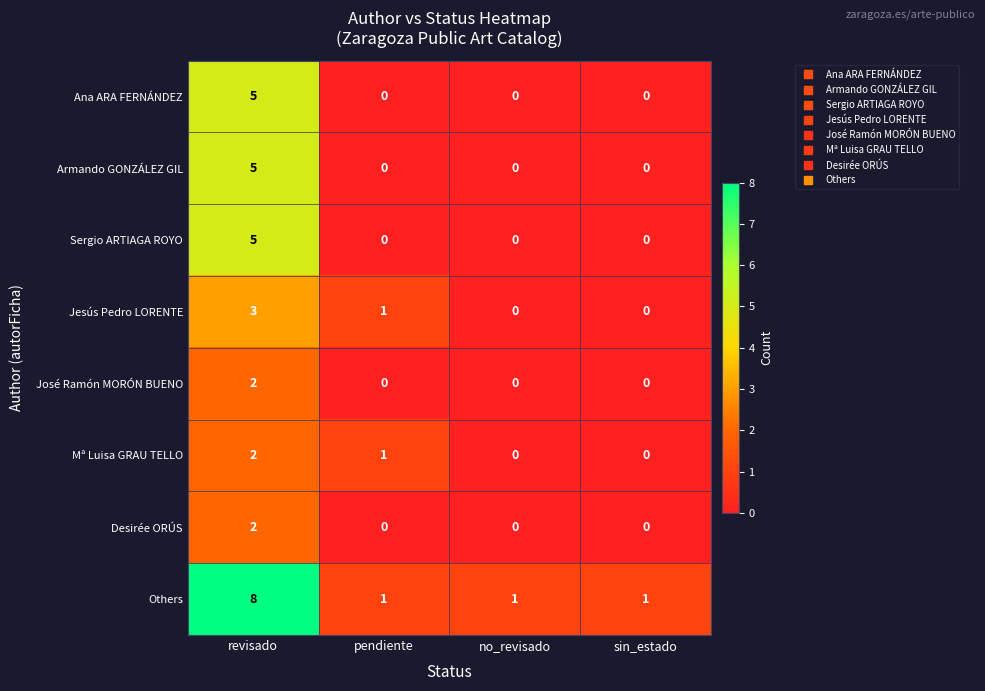

How many distinct data groups are displayed?

8